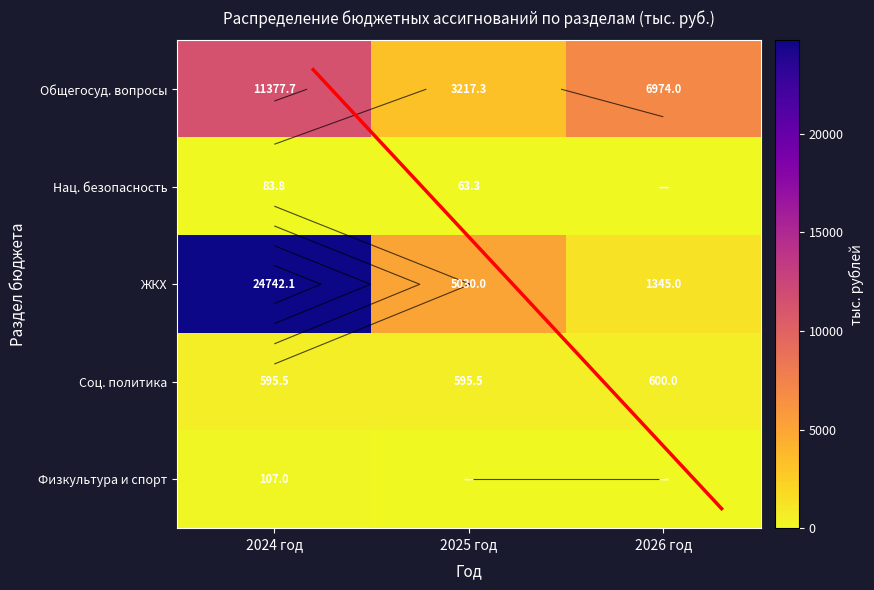

Between 2024 год and 2026 год, which series saw the biggest shift?

ЖКХ